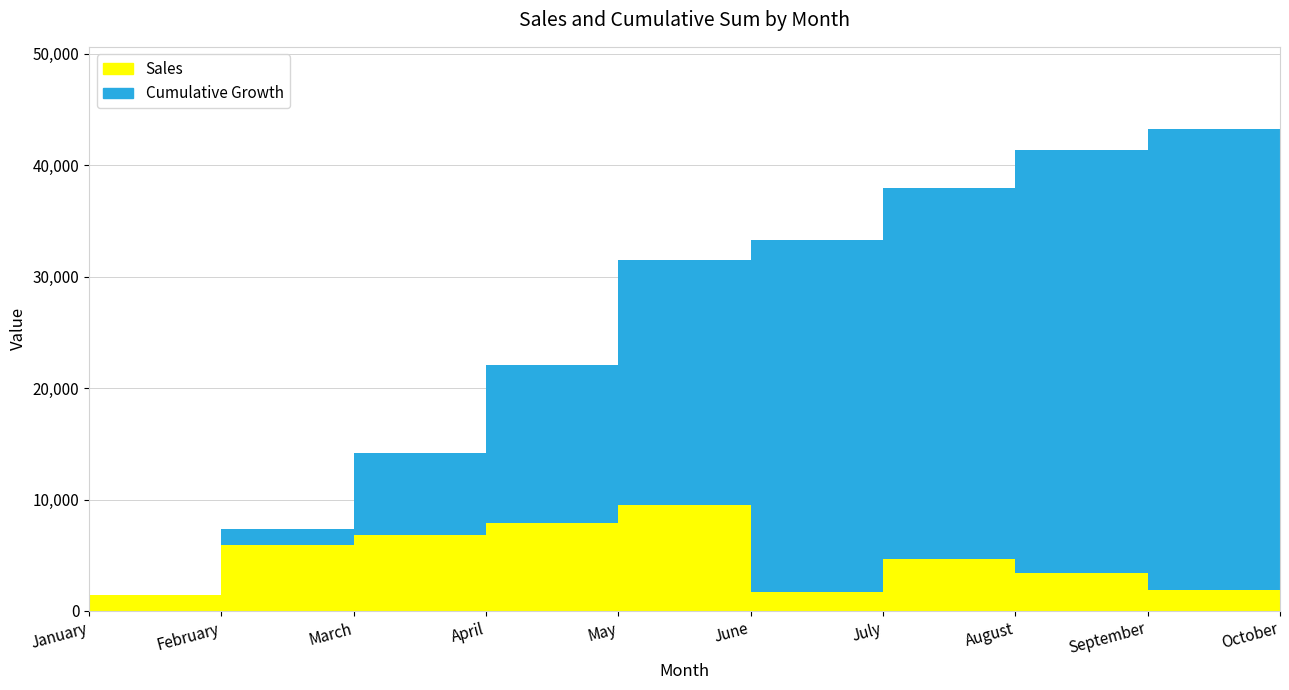

Reading left to right, extract all data points from this chart.

Sales: 1402	5935	6835	7871	9496	1734	4662	3437	1896	7364
Cumulative sum: 1402	7337	14172	22043	31539	33273	37935	41372	43268	50632